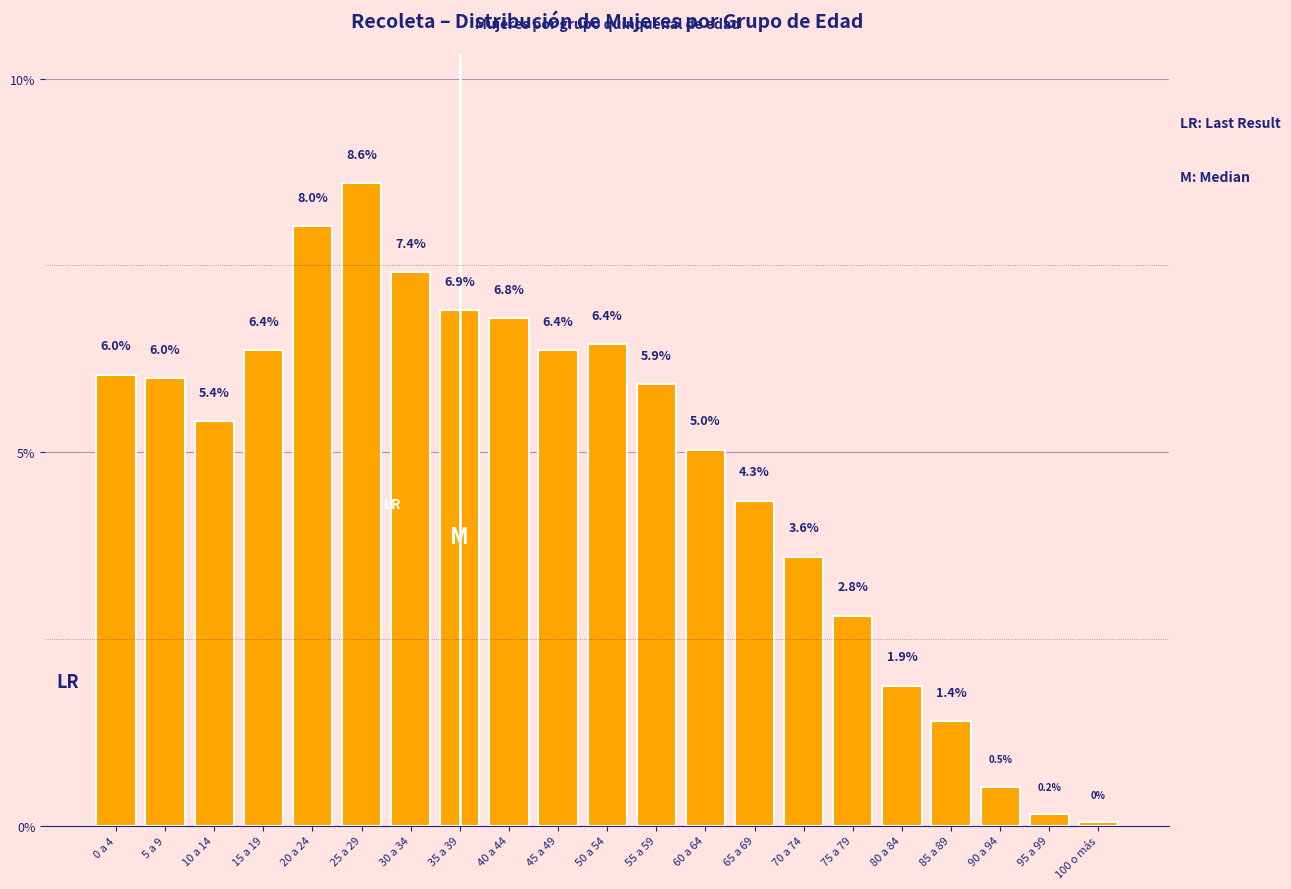

What is the difference between the second highest and minimum values?

8.0